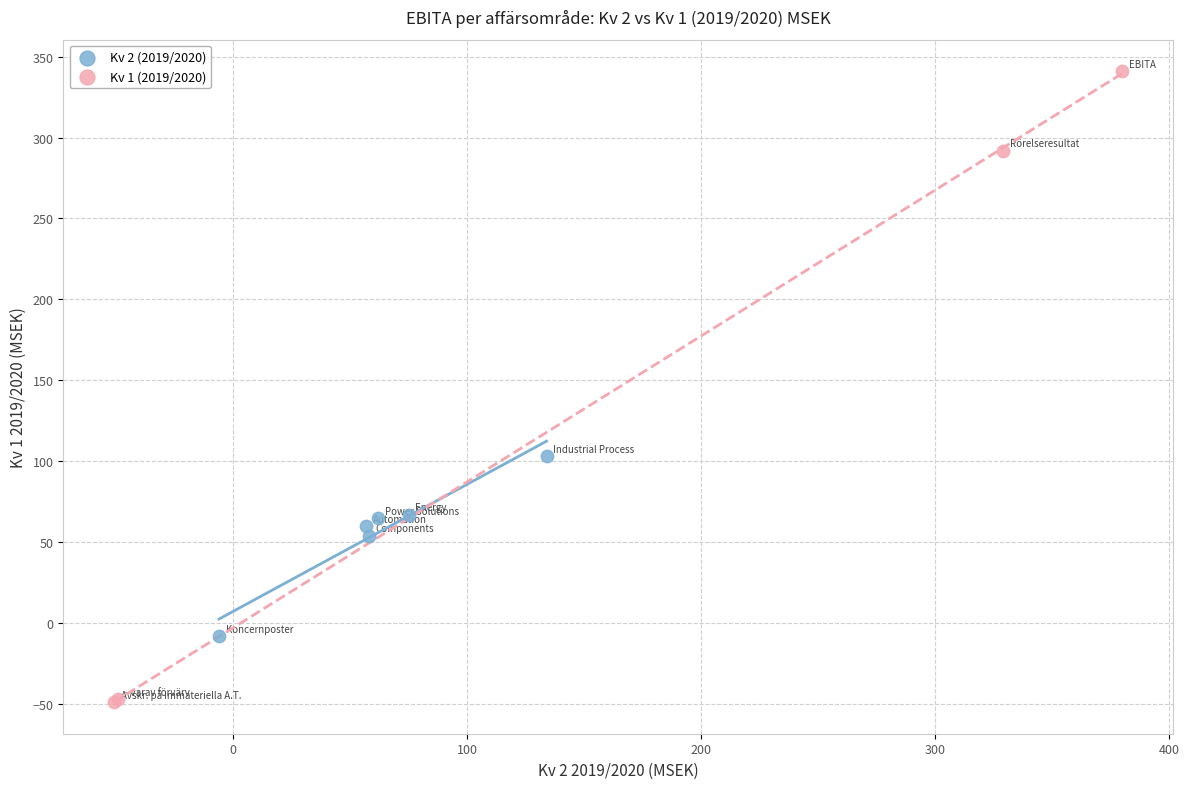

What are all the series names shown in the legend?

Kv 2 (2019/2020), Kv 1 (2019/2020)